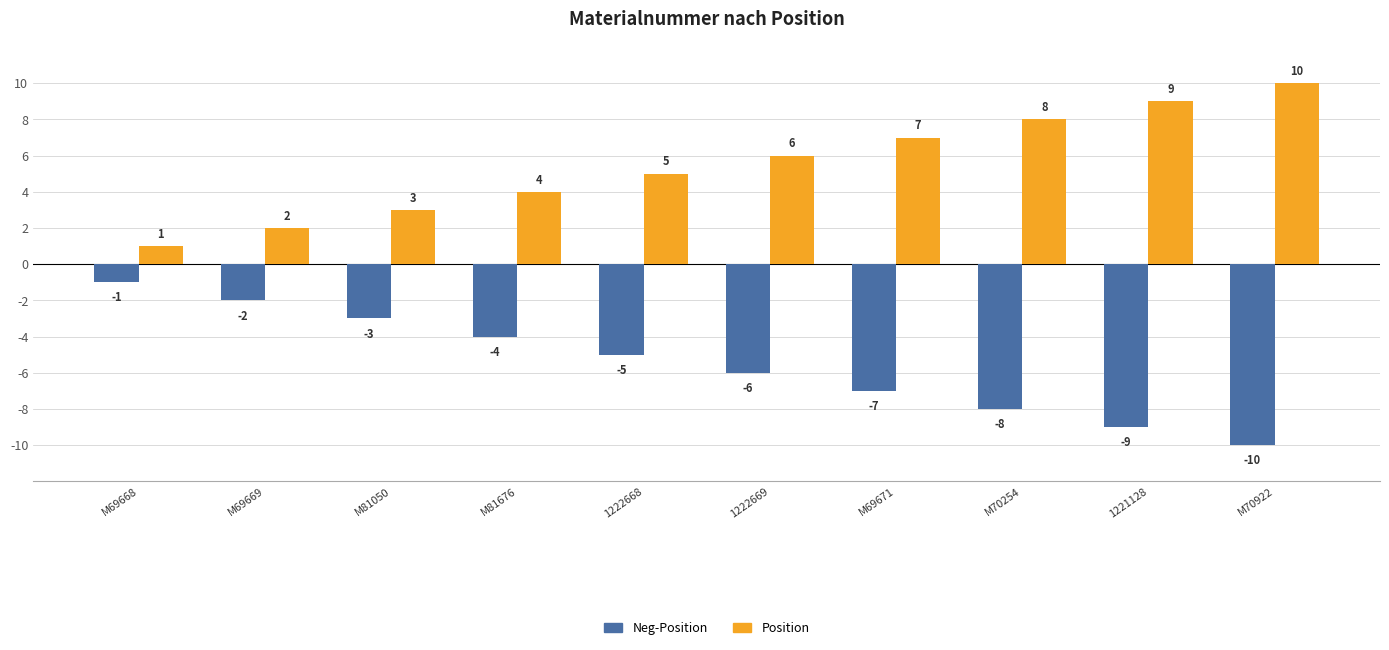

Where is Neg-Position nearest to the value -5?

1222668